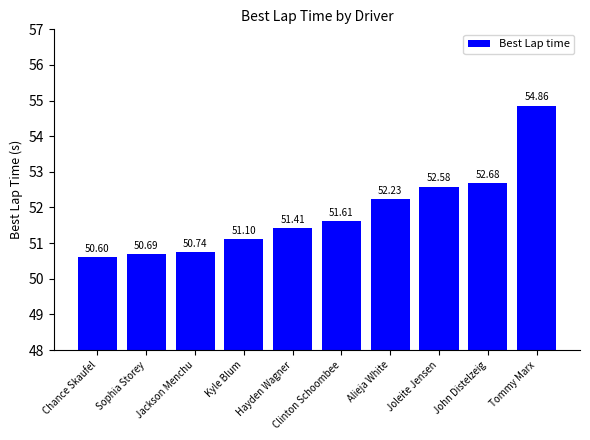

How many data points are less than 51?

3